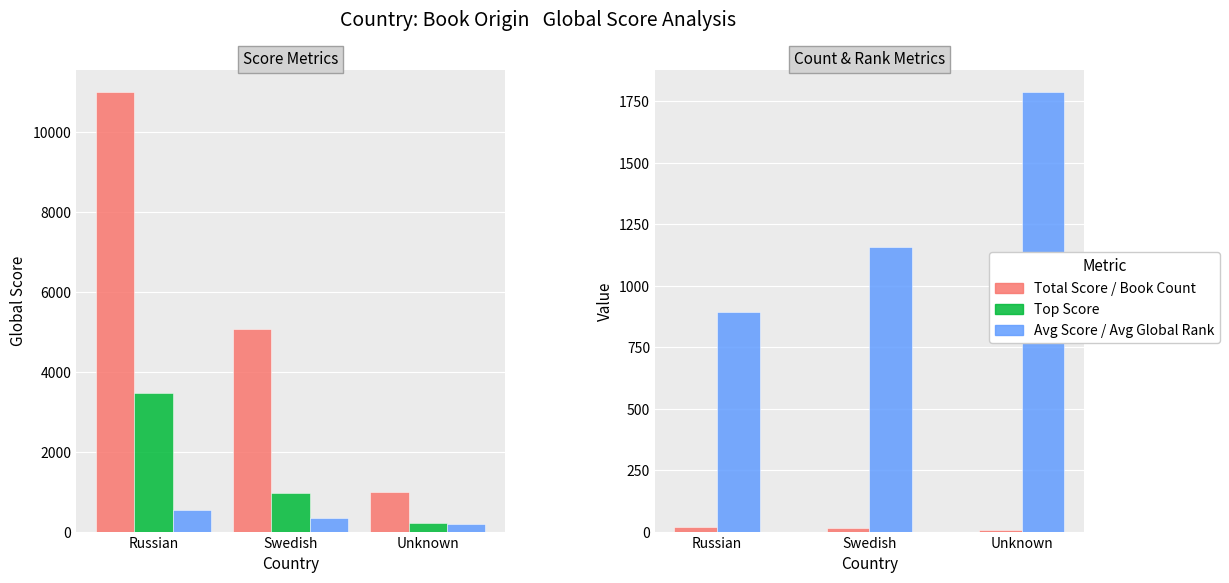

Which category has the lowest value in the Avg Global Rank series?

Russian